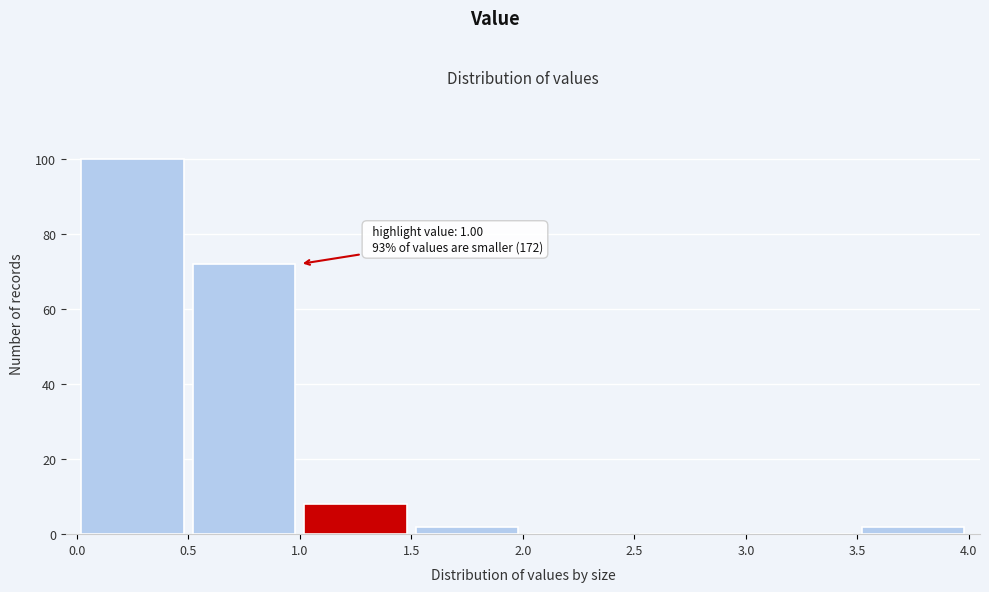

Over which range of the x-axis is the bar tallest?

0.0 to 0.5